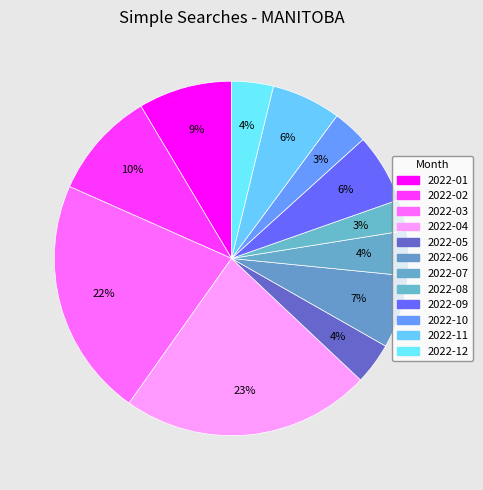

What is the smallest slice in the pie chart?

2022-08